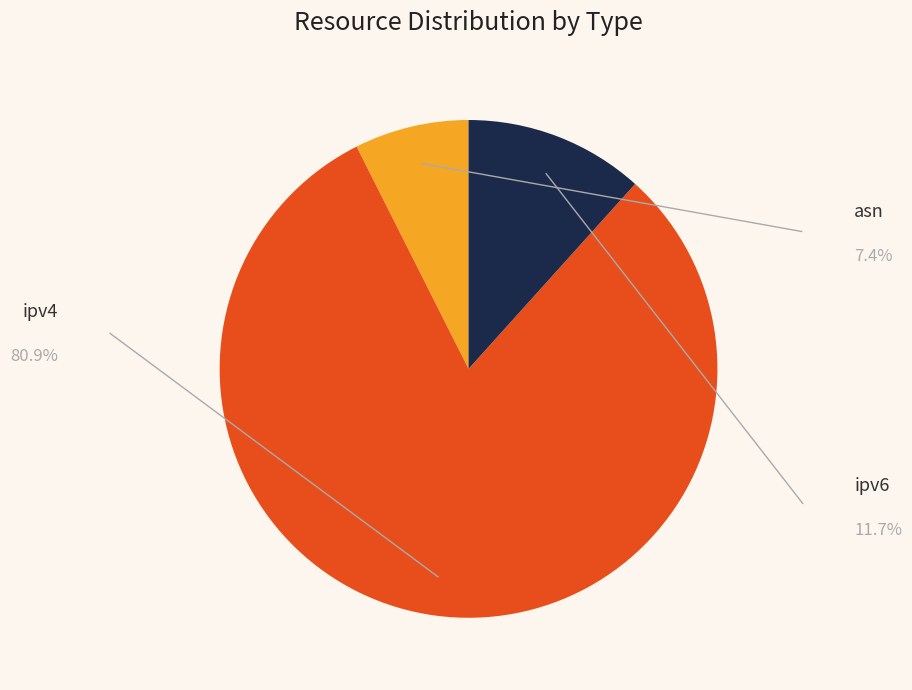

What is the total percentage of ipv6 and asn?

19.1%